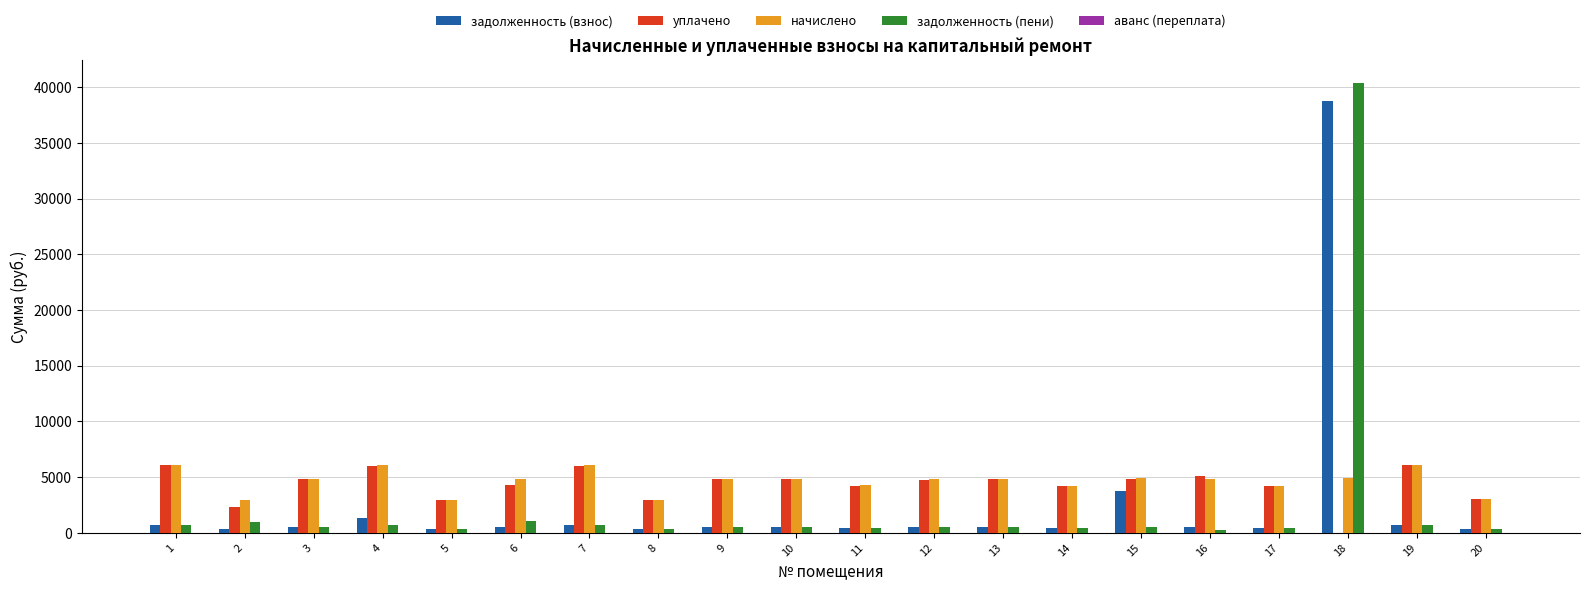

The value of задолженность (взнос) at 15 is 3785.8. True or false?

True